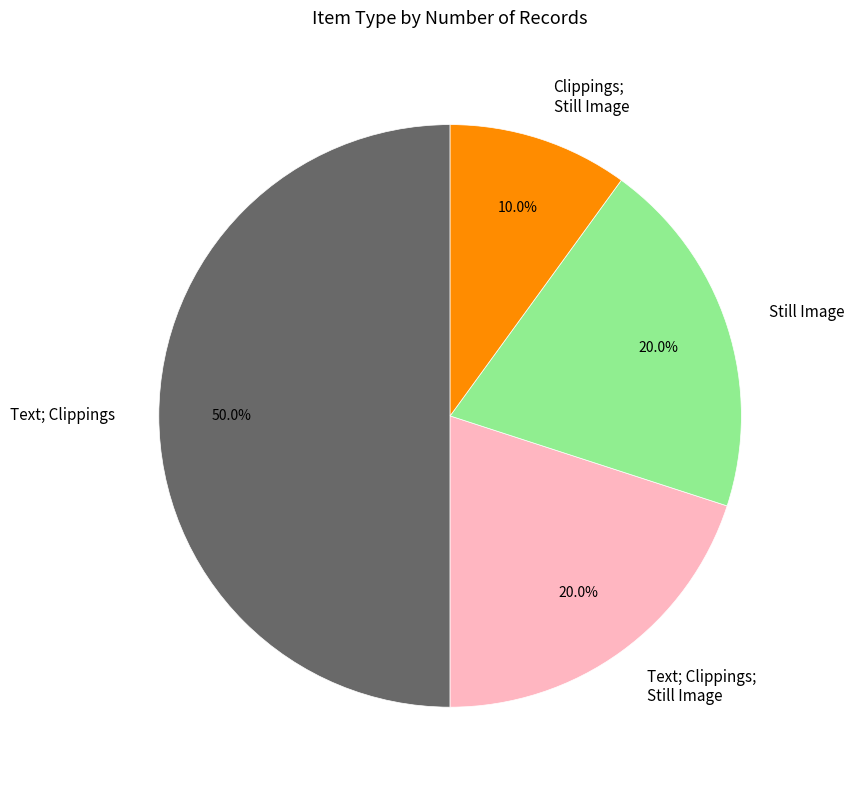

How many segments does this pie chart have?

4